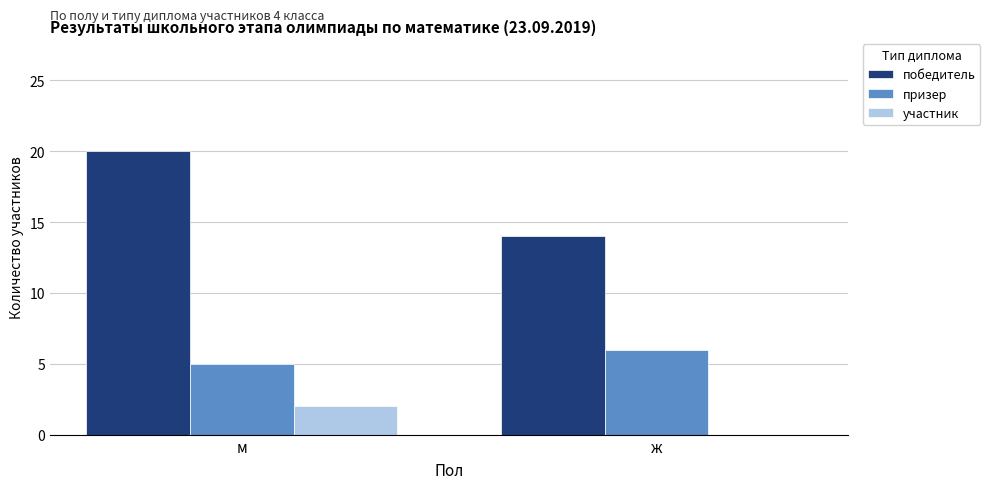

The value of участник at м is 2. True or false?

True